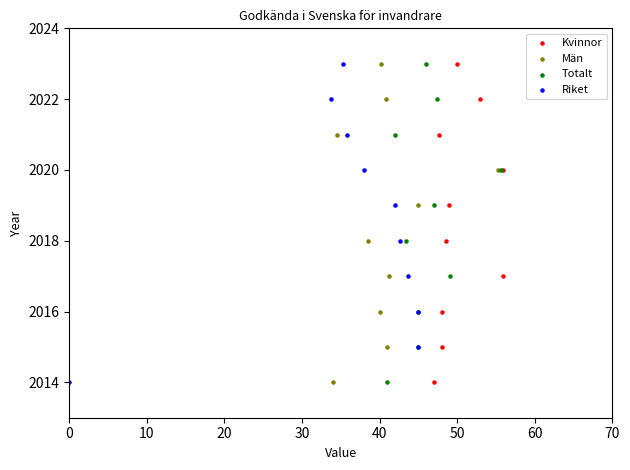

What are all the series names shown in the legend?

Kvinnor, Män, Totalt, Riket